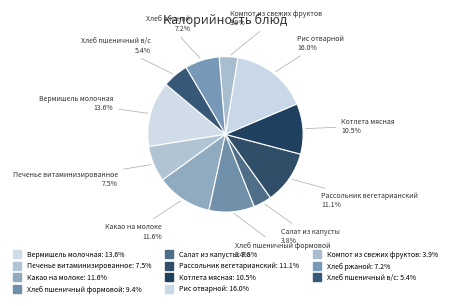

What percentage is NOT represented by Хлеб пшеничный в/с?

94.6%